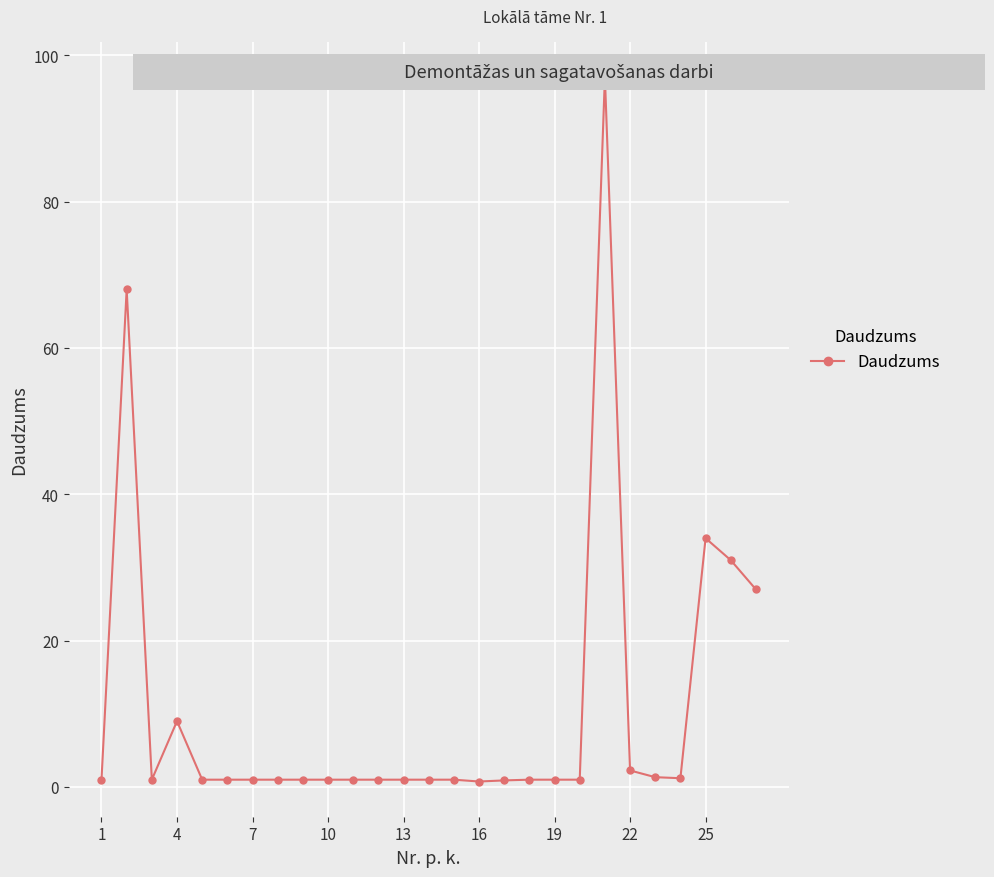

What is the smallest value displayed?

0.8